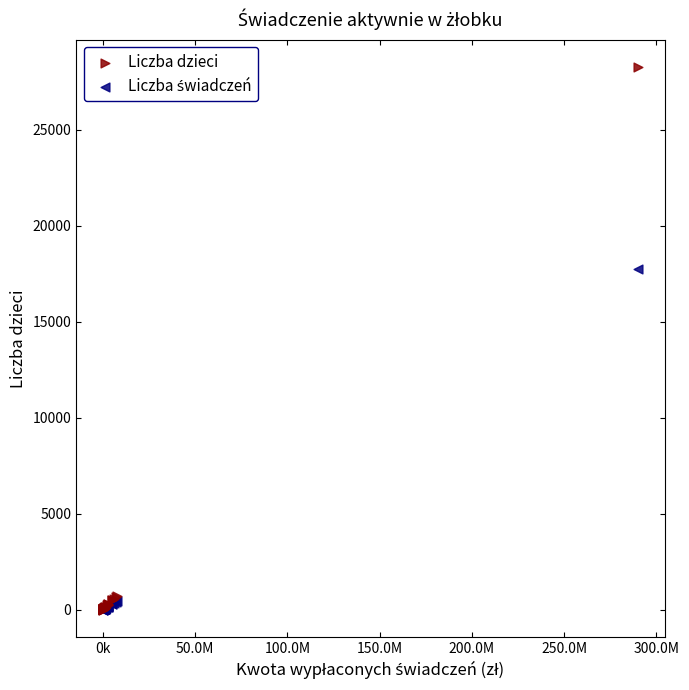

In the Liczba dzieci series, what Y value is closest to 14137?

698